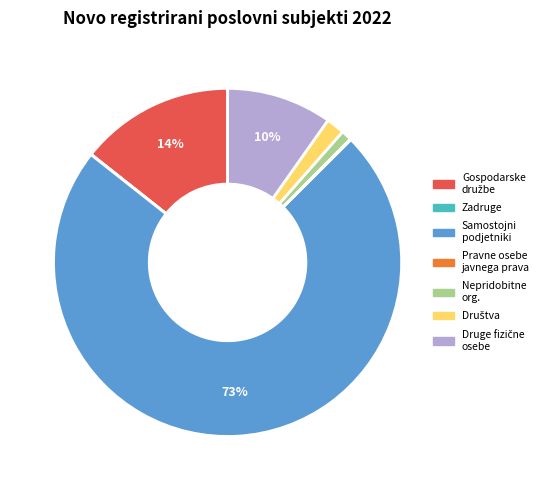

To the nearest percent, what is the difference between the largest and smallest slice percentages?

73%